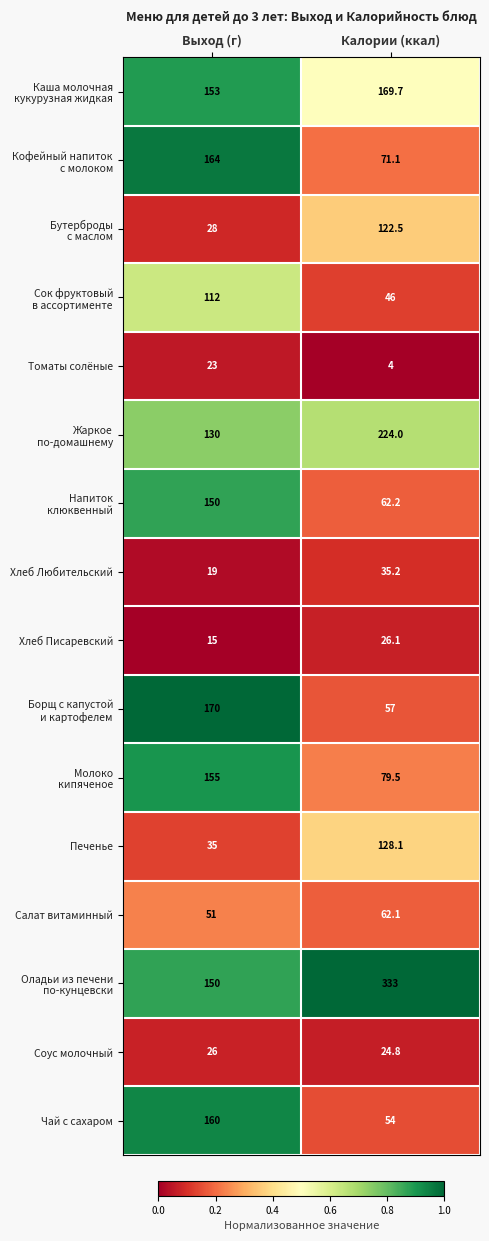

What is the total value across all series at Калории (ккал)?

1499.3